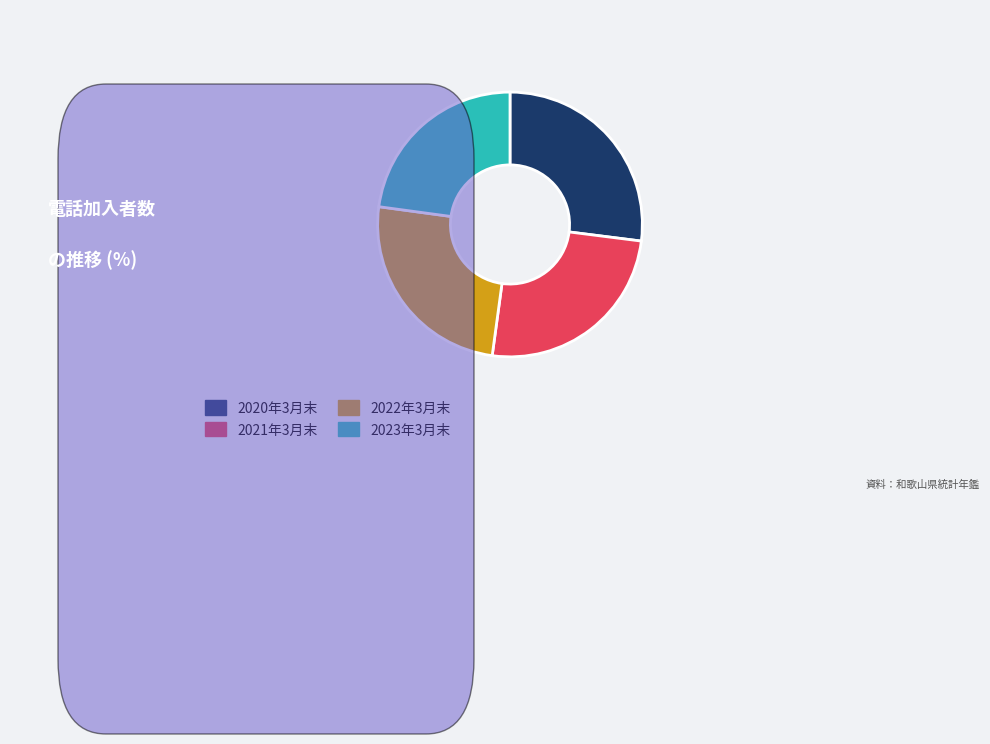

Does 2023年3月末 account for over 50% of the chart?

No